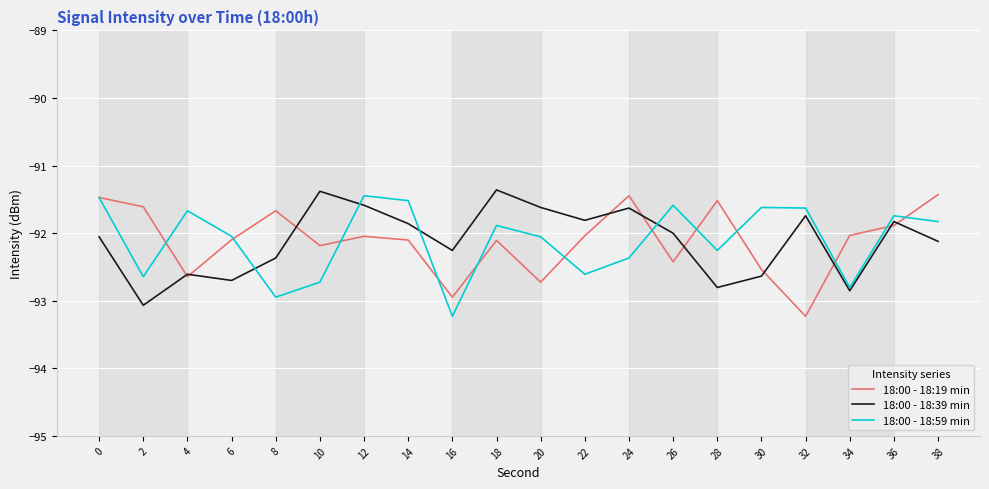

What is the sum of all 18:00 - 18:39 min values?

-1842.3